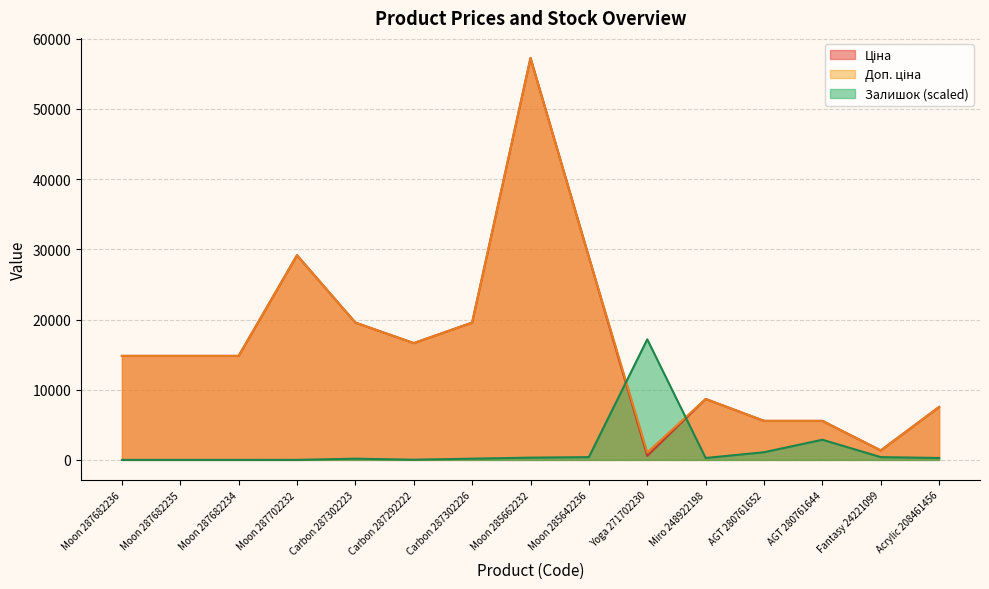

True or false: Залишок has a value of 379.5 at Acrylic 208461456.

False